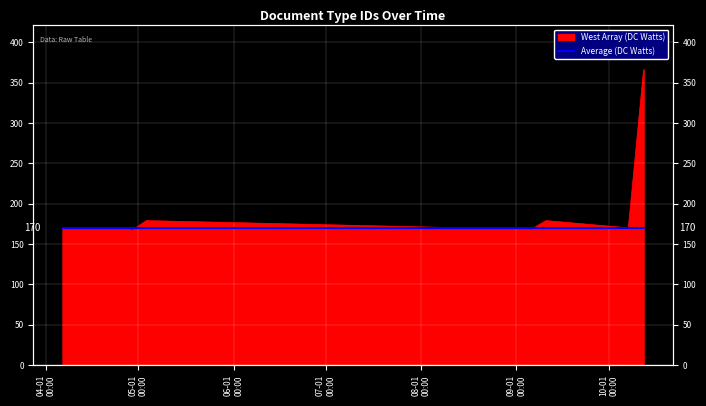

How many points are lower than both their immediate neighbors (excluding endpoints)?

3